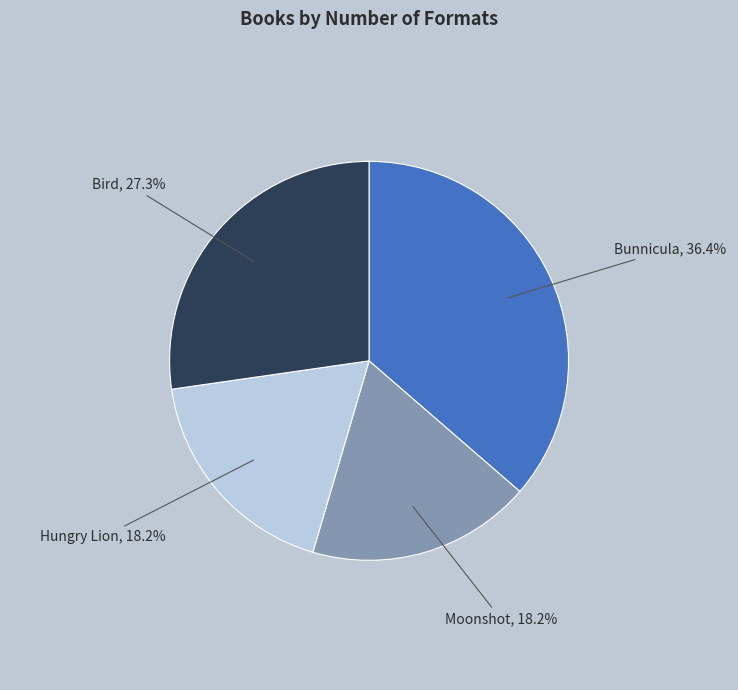

The Moonshot slice represents 10% of the pie. True or false?

False